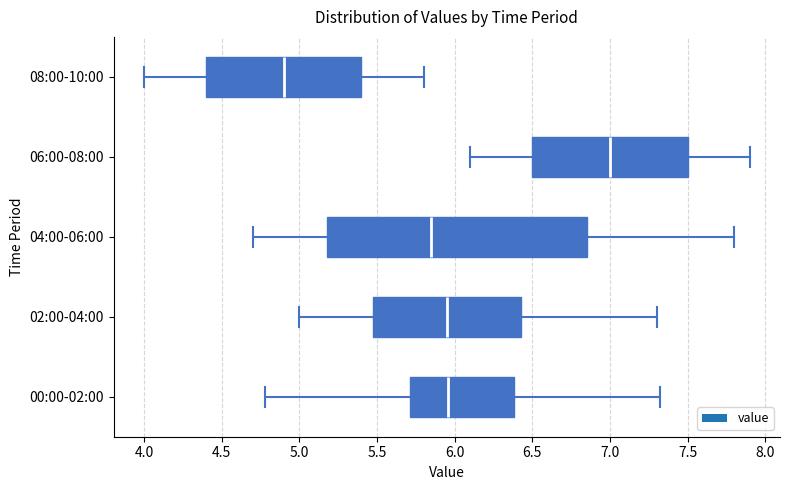

Which box's median line is the furthest to the right?

06:00-08:00